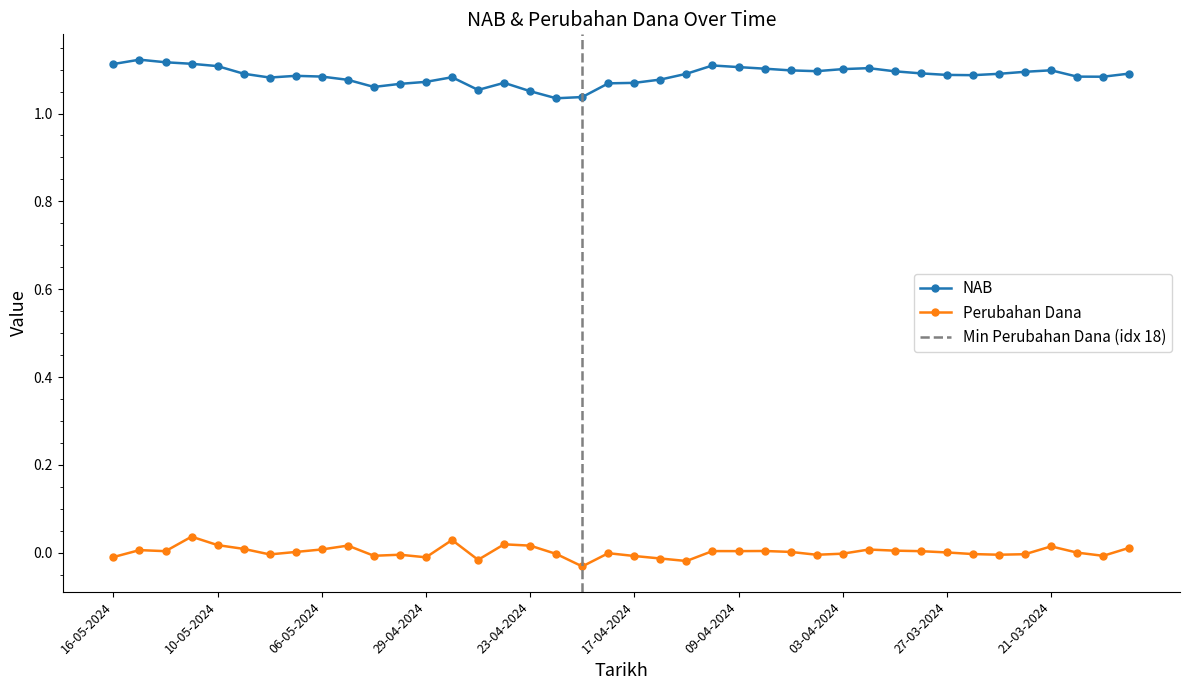

True or false: Perubahan Dana and NAB intersect in this chart.

False